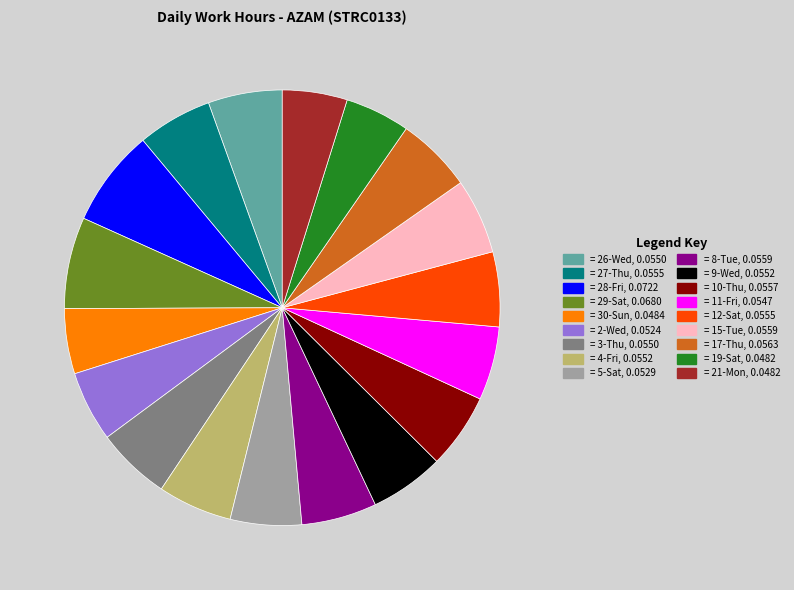

Count the number of slices in the pie.

18